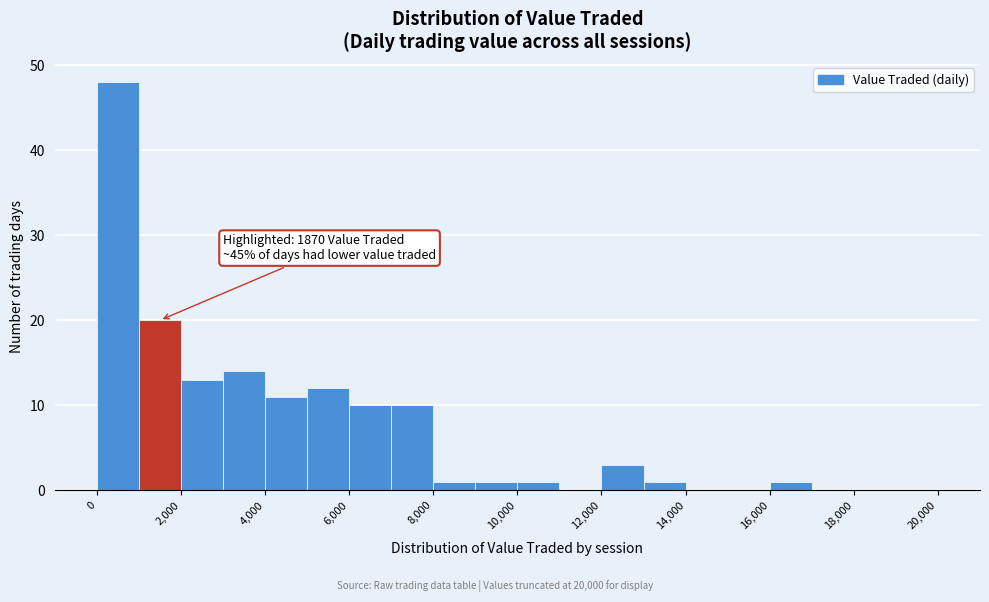

Over which range of the x-axis is the bar tallest?

0 to 1000